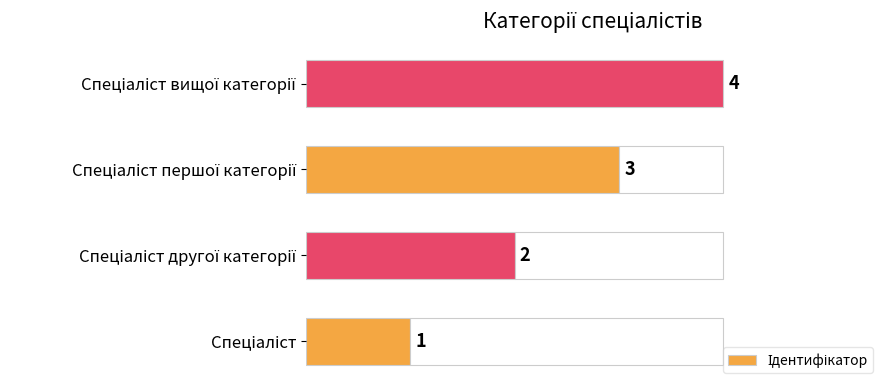

How many categories are shown in the chart?

4